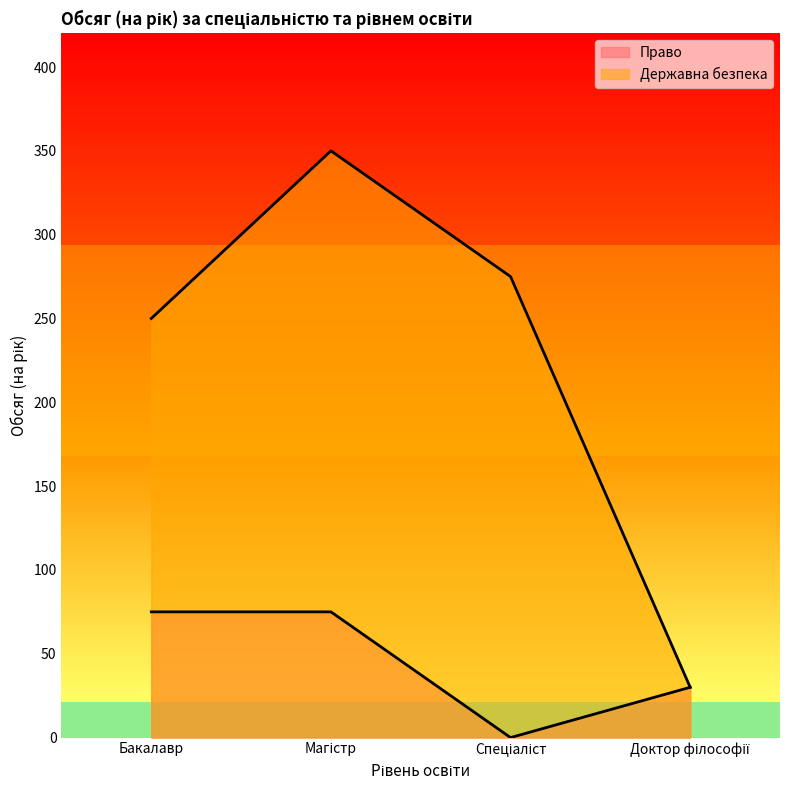

At which category does Право reach its first local valley?

Спеціаліст